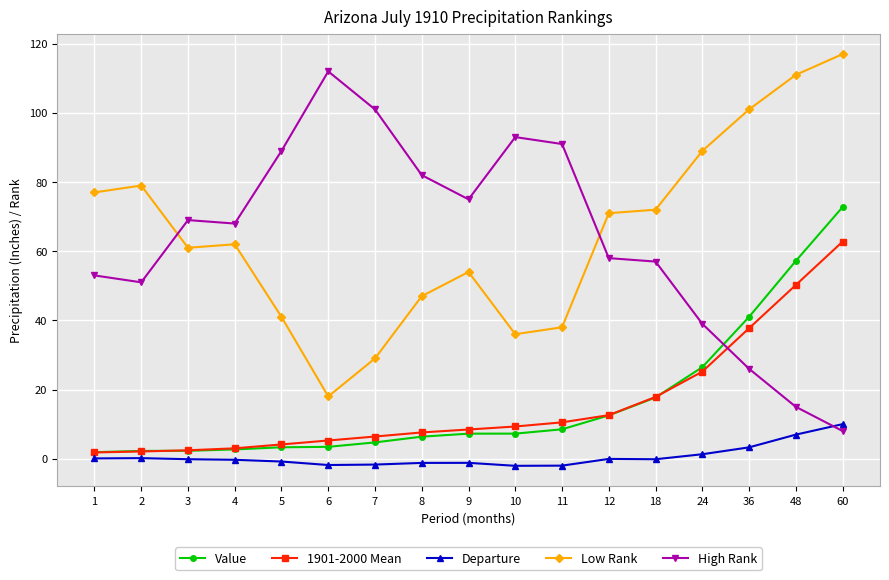

Does the chart have visible grid lines?

Yes